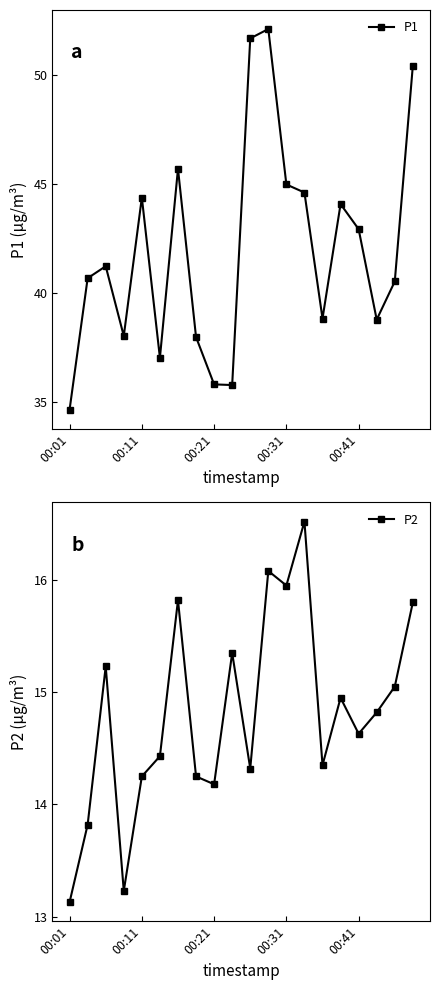

Count the number of categories in the chart.

20